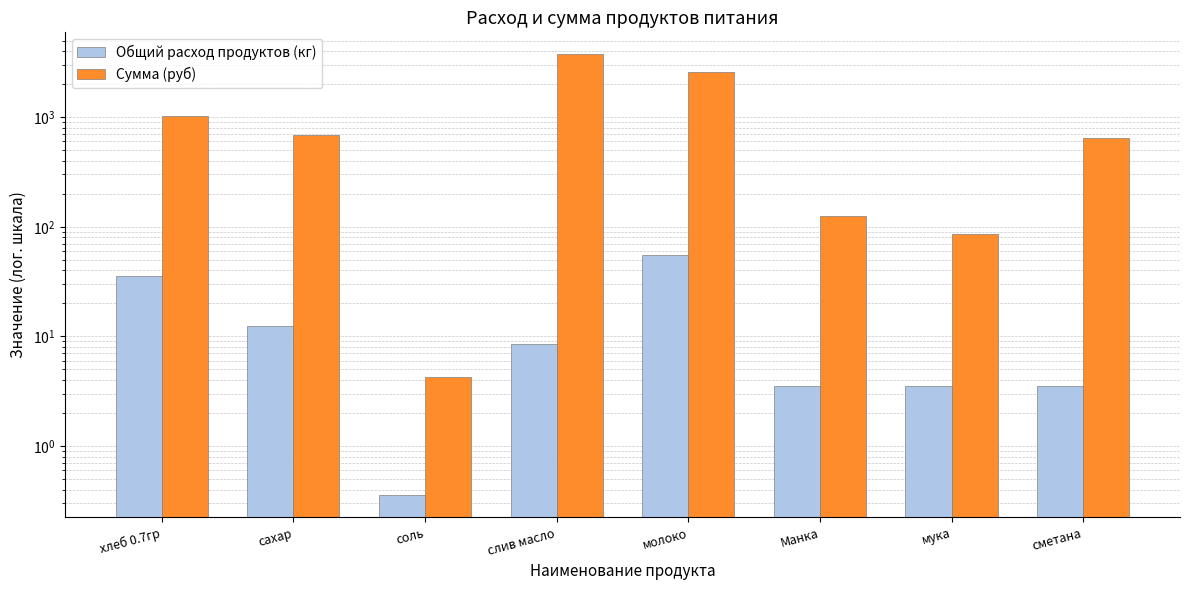

Does the chart contain stacked bars?

No